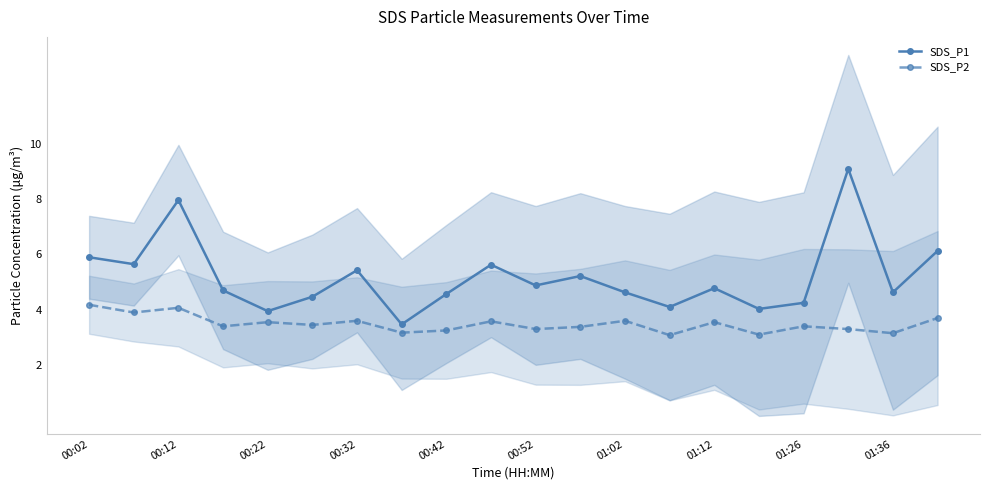

How many categories are shown in the chart?

20